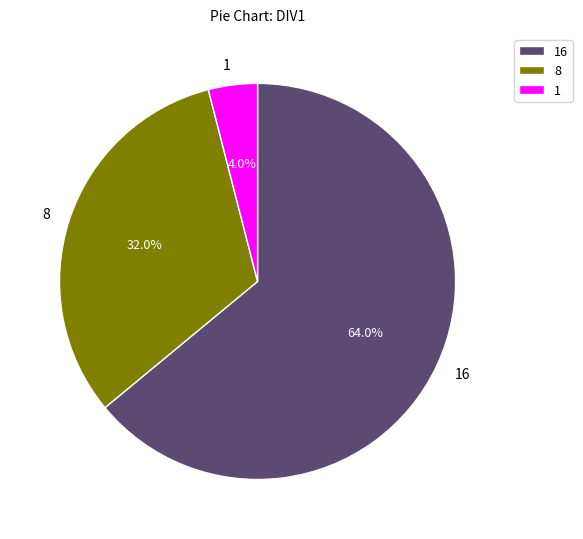

To the nearest percent, what is the average slice percentage?

33%